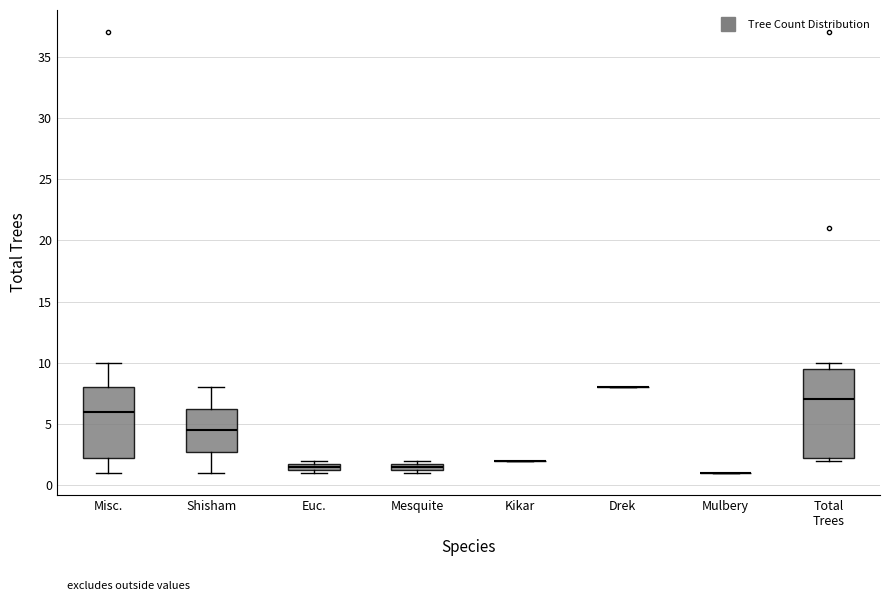

Where does the median line of the box for Shisham sit on the y-axis? The values are not printed on the chart, so give them approximately, as read against the axis.

4.5